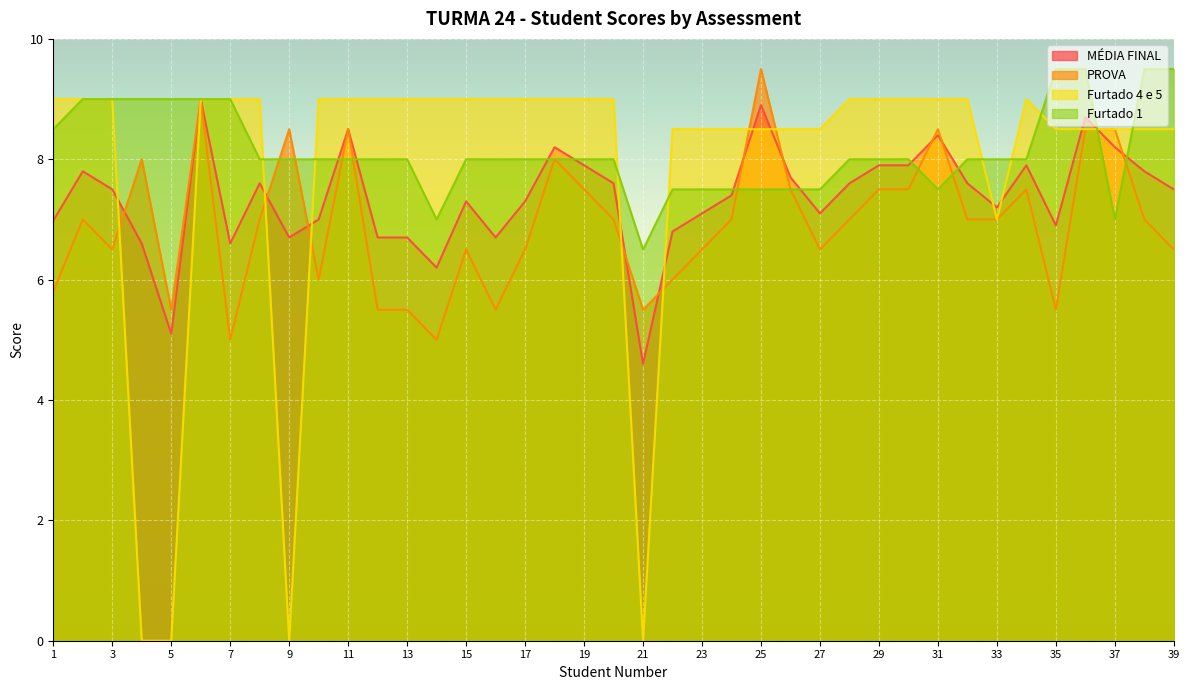

What is the difference between the maximum and minimum values in the PROVA series?

4.5